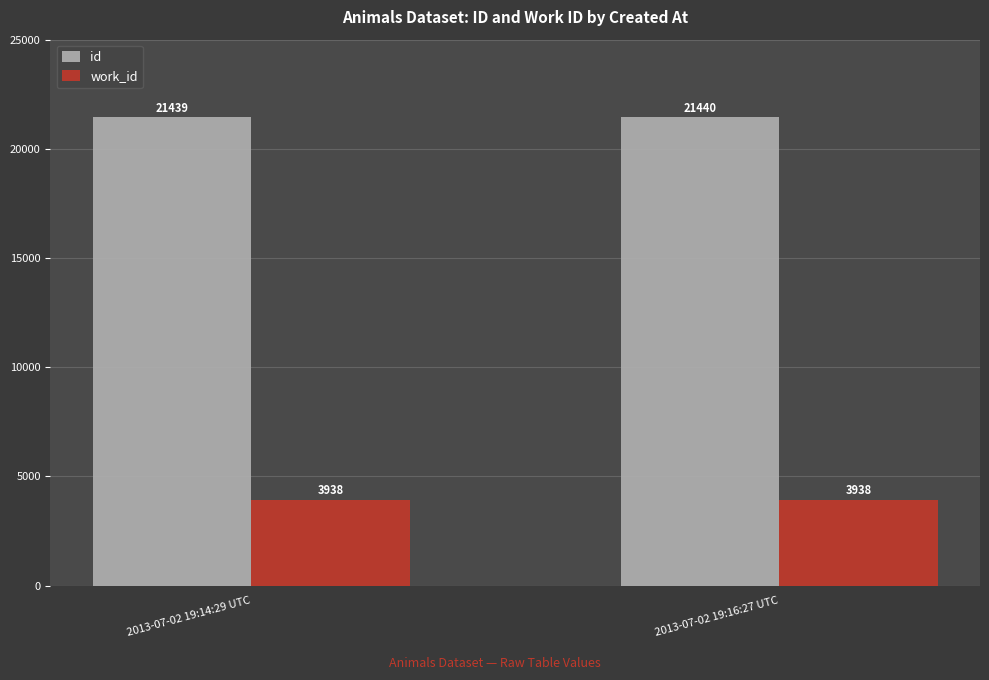

Is the value of work_id at 2013-07-02 19:14:29 UTC greater than the value of id at 2013-07-02 19:16:27 UTC?

No